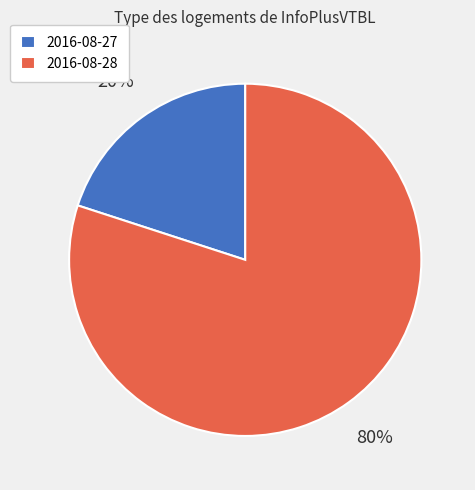

Does any single category account for the majority?

Yes